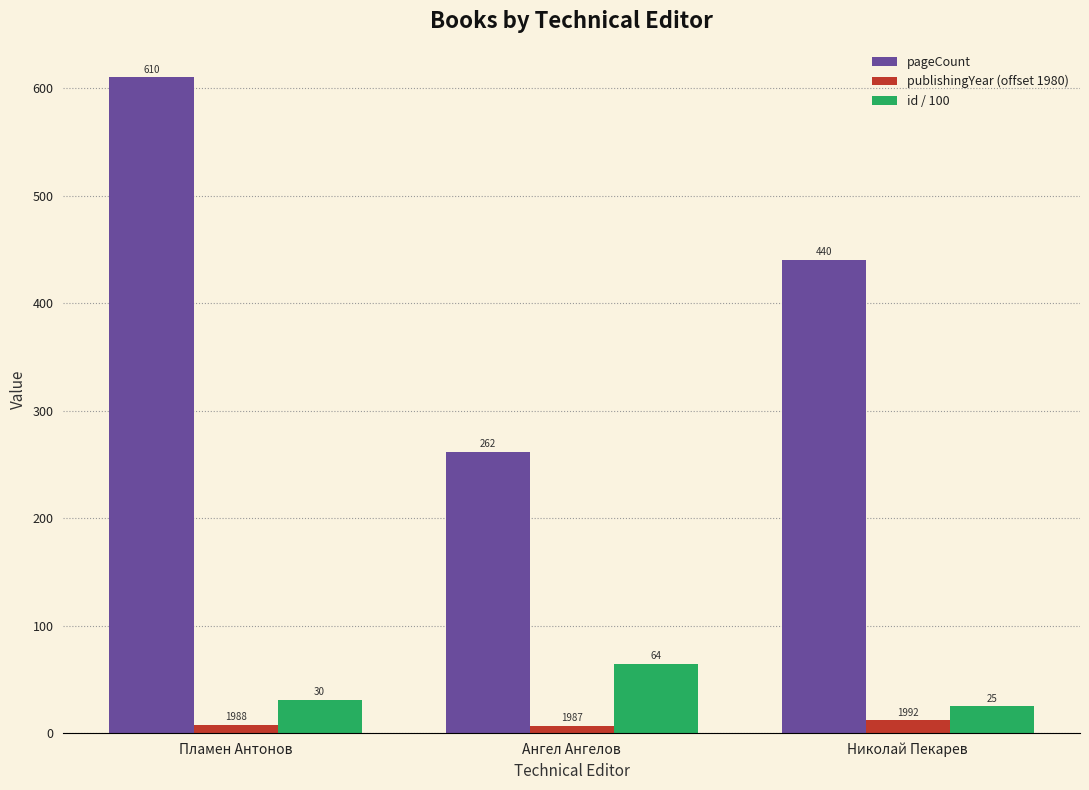

Which series has the largest total across all categories?

pageCount